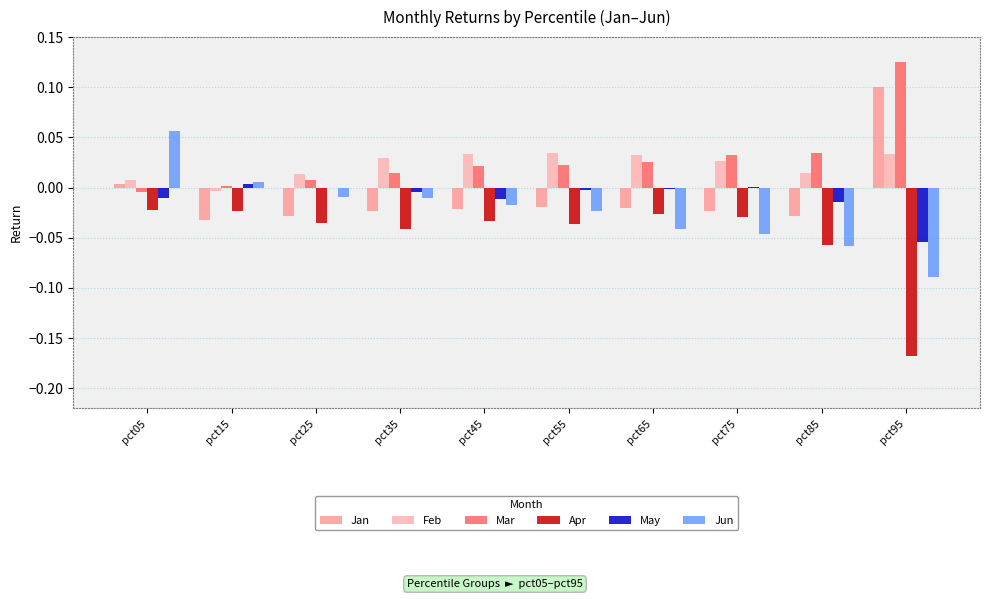

Are the bars horizontal?

No